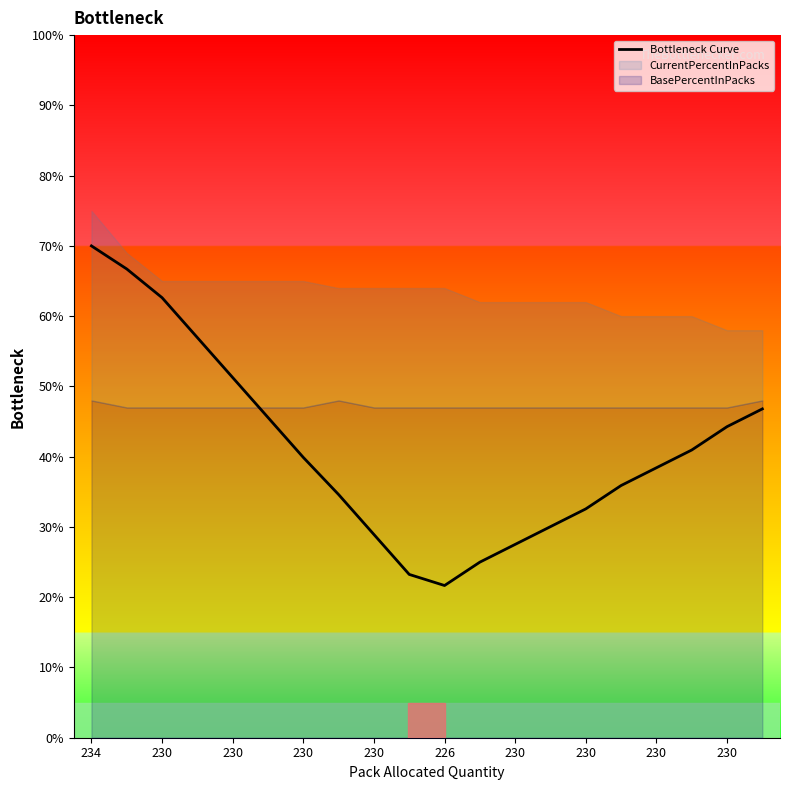

What is the smallest value displayed?

0.2